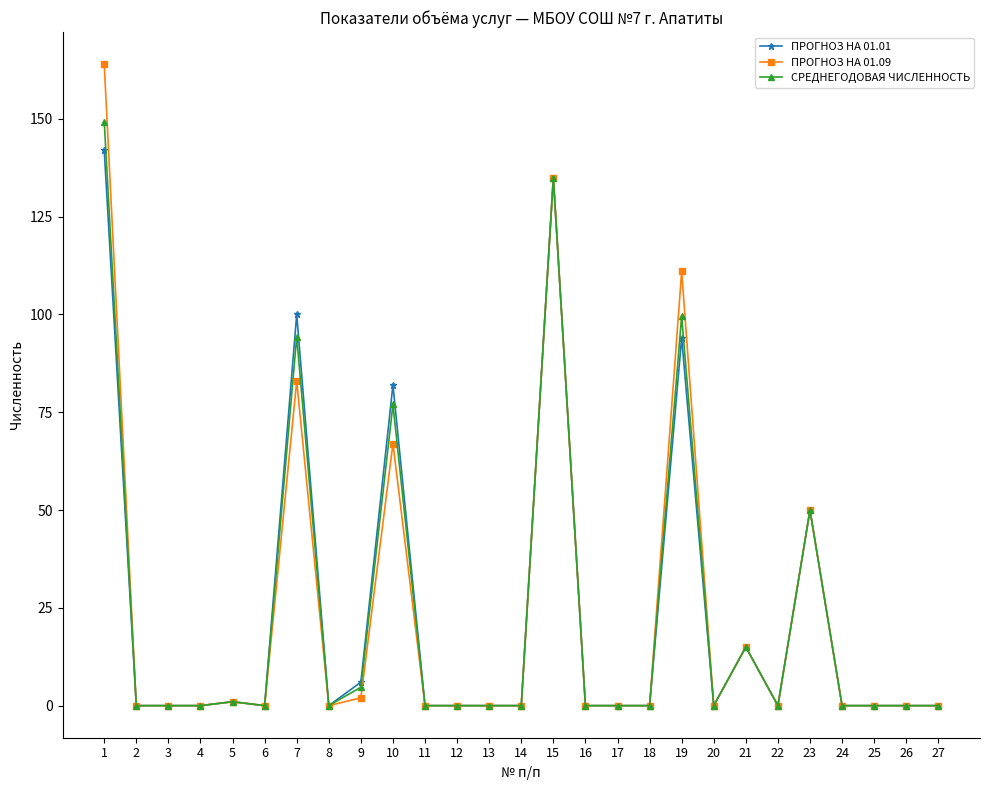

Count the number of data series in this chart.

3